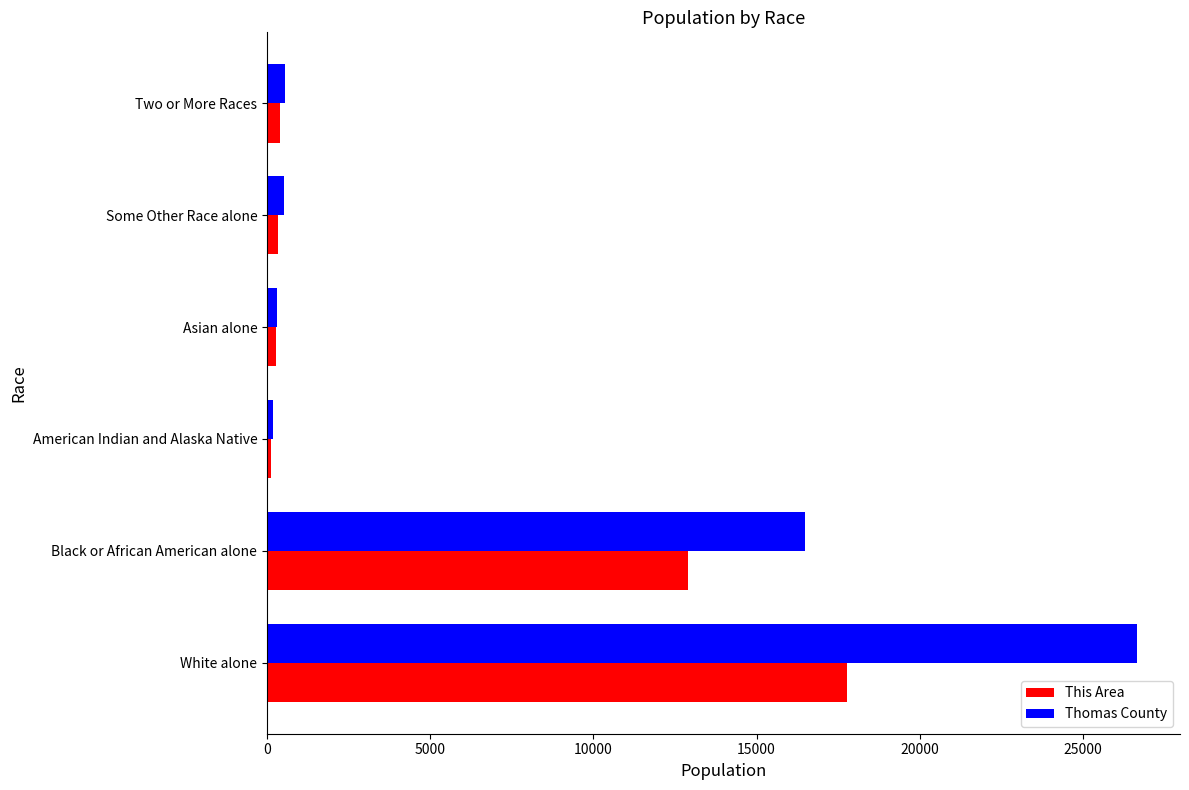

List the series in order of their peak value, highest first.

Thomas County, This Area